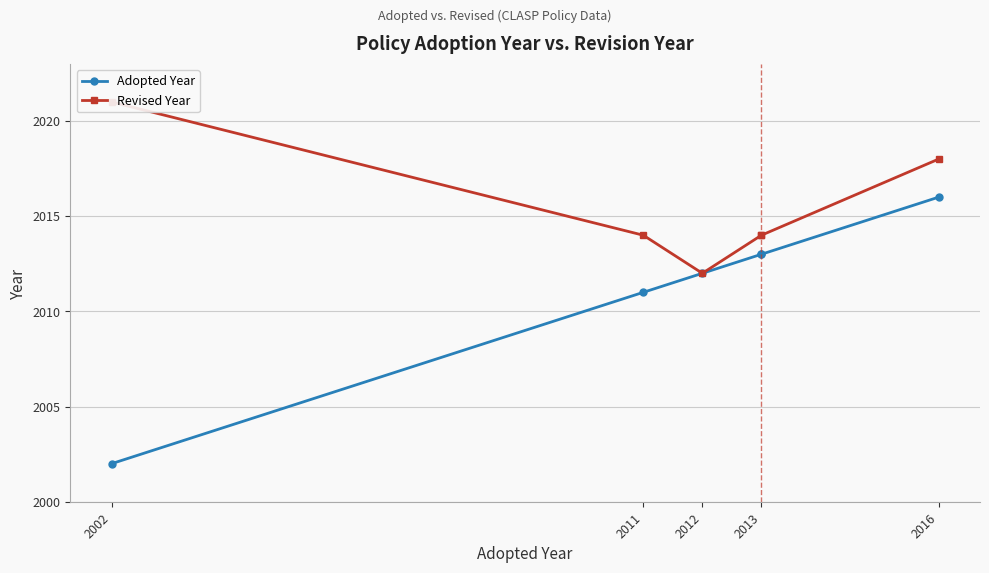

What is the spread (max minus min) of values at 2013?

1